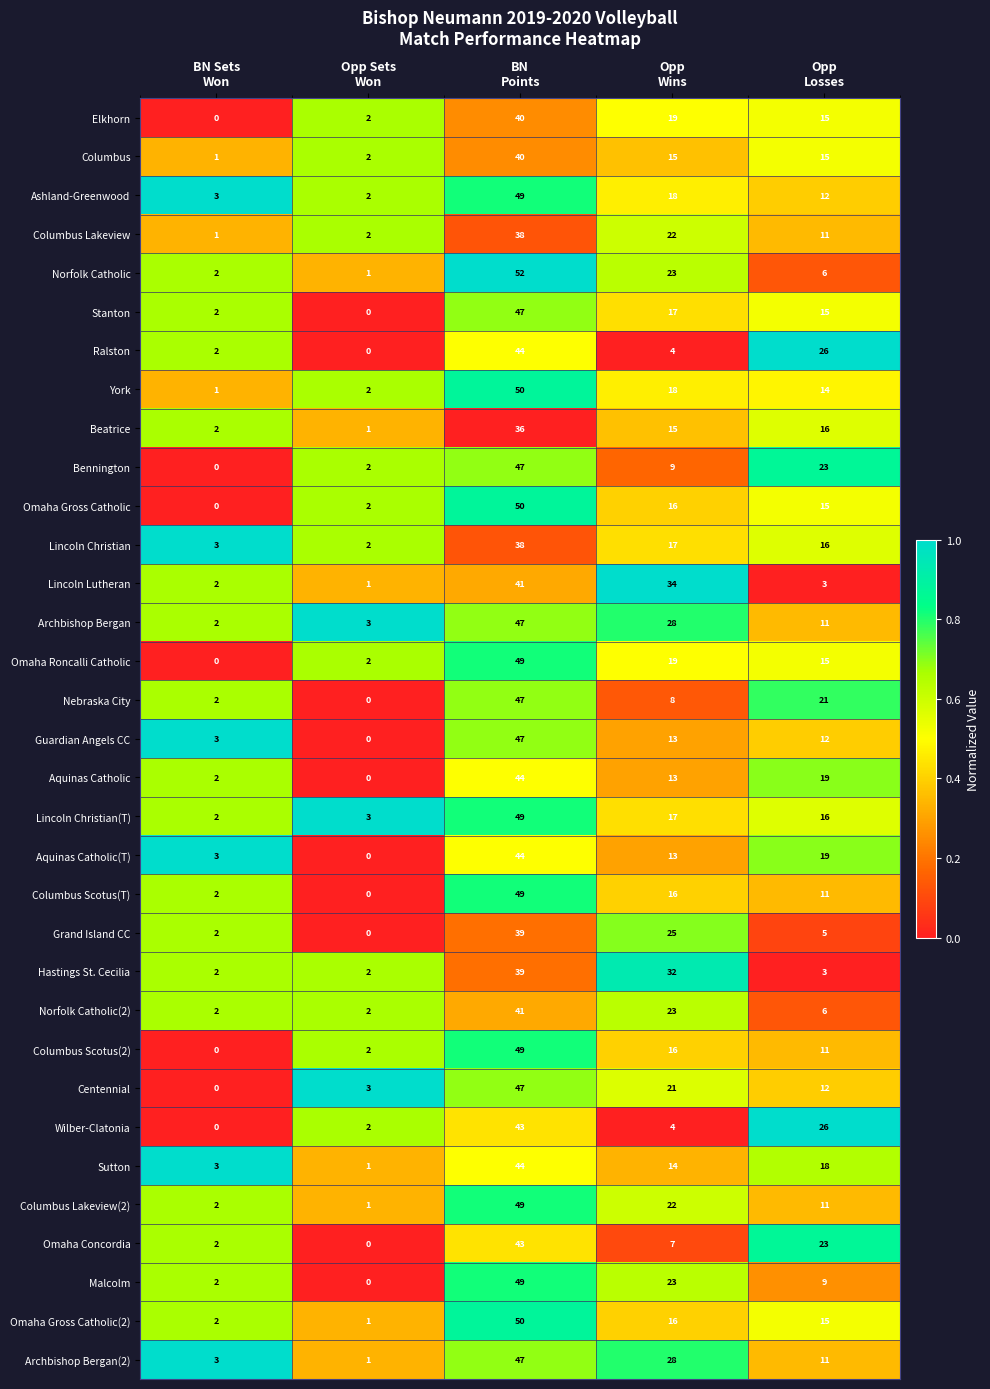

Which series has the largest range (max minus min)?

Norfolk Catholic